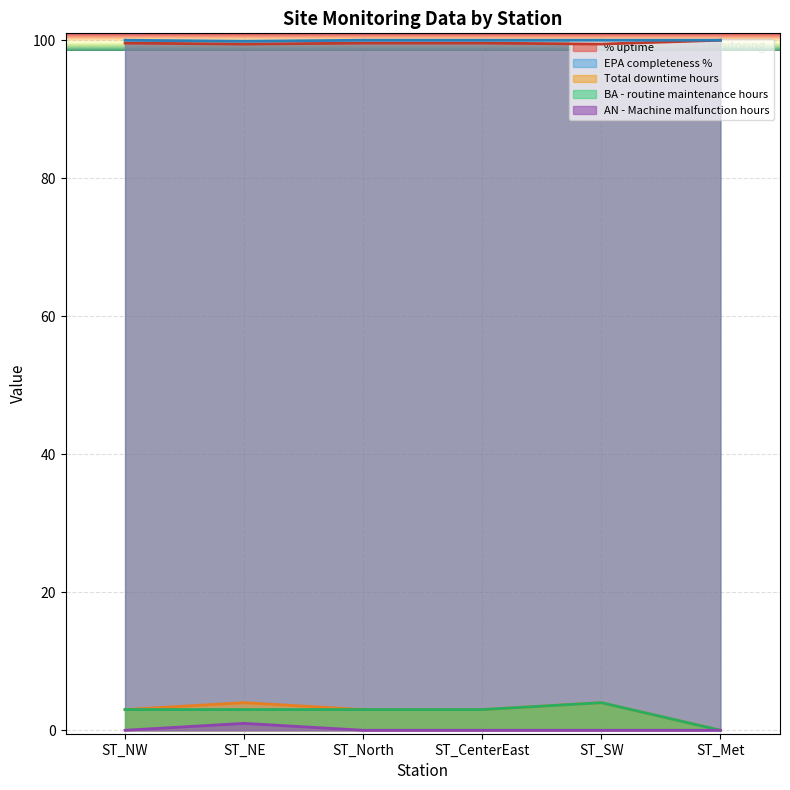

True or false: Total downtime hours and EPA completeness % intersect in this chart.

False